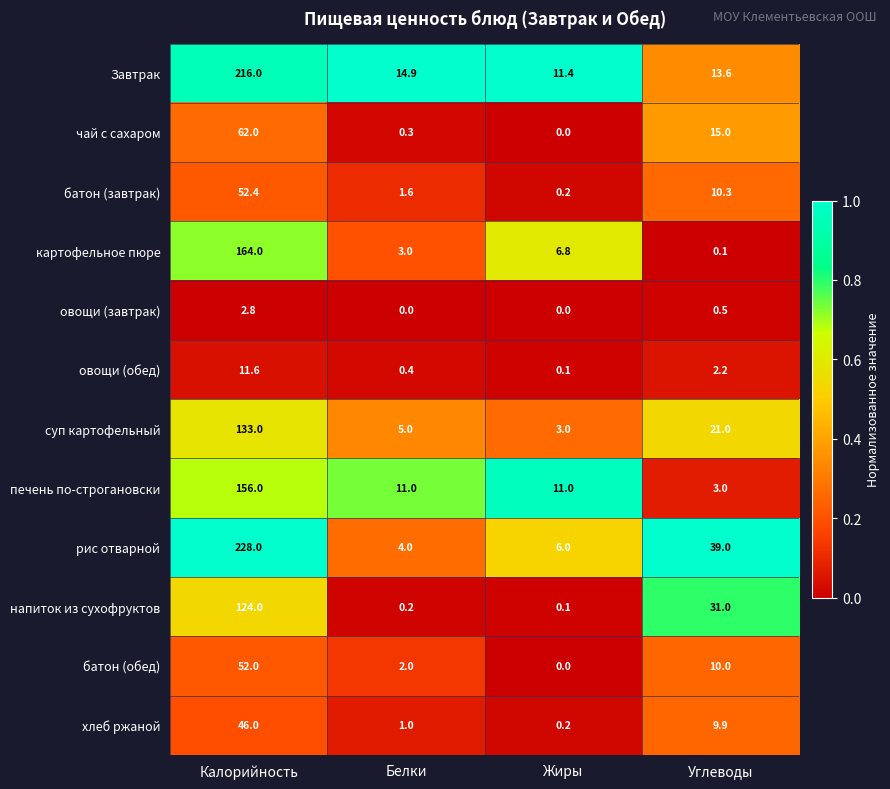

At Углеводы, list the series in order from smallest to largest.

картофельное пюре, овощи (завтрак), овощи (обед), печень по-строгановски, хлеб ржаной, батон (обед), батон (завтрак), Завтрак, чай с сахаром, суп картофельный, напиток из сухофруктов, рис отварной